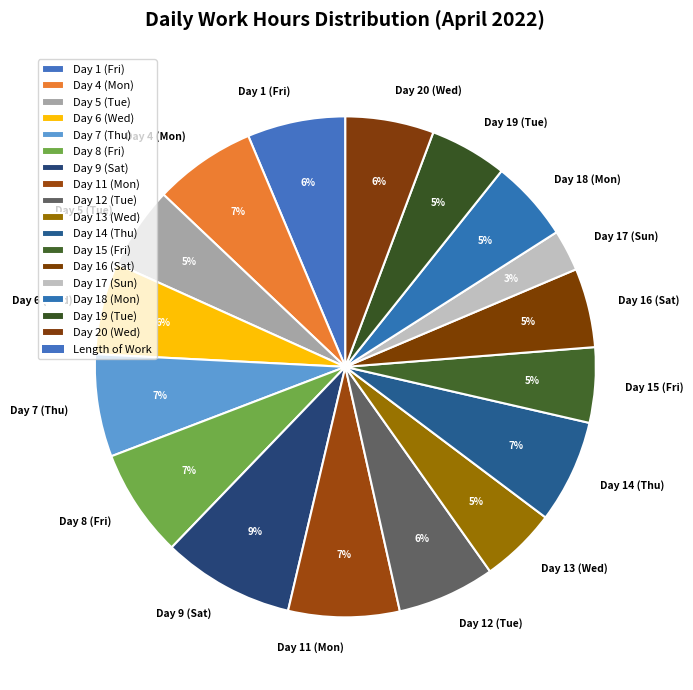

The Day 4 (Mon) slice represents 7% of the pie. True or false?

True